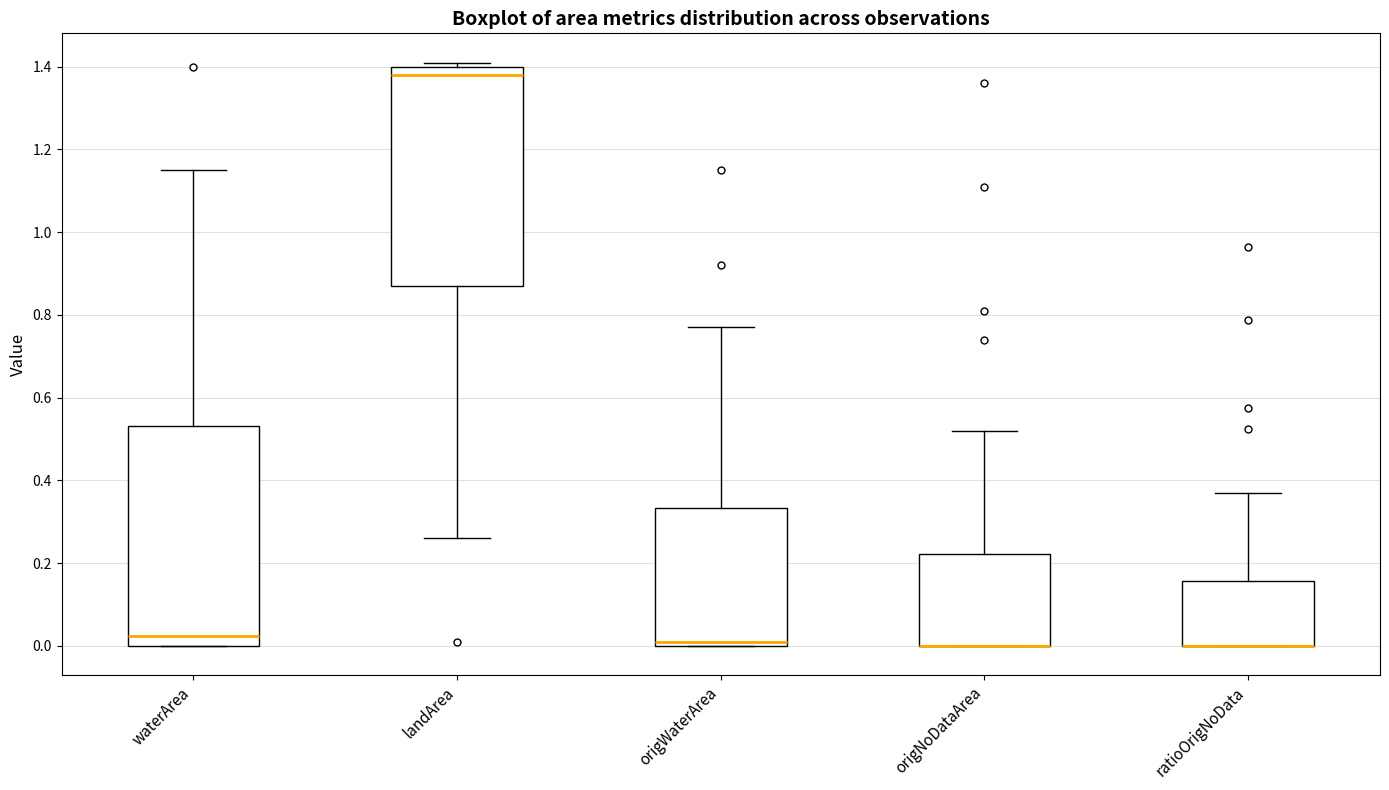

Reading left to right, read every box against the y-axis: the position of its median line, the range the box covers, and the ends of its whiskers. The values are not printed on the chart, so give them approximately, as read against the axis.

waterArea: median 0.02, box 0.00 to 0.54, whiskers 0.00 to 1.16
landArea: median 1.38, box 0.88 to 1.40, whiskers 0.26 to 1.42
origWaterArea: median 0.02, box 0.00 to 0.34, whiskers 0.00 to 0.78
origNoDataArea: median 0.00 (drawn on the box's lower edge), box 0.00 to 0.22, whiskers 0.00 to 0.52
ratioOrigNoData: median 0.00 (drawn on the box's lower edge), box 0.00 to 0.16, whiskers 0.00 to 0.36